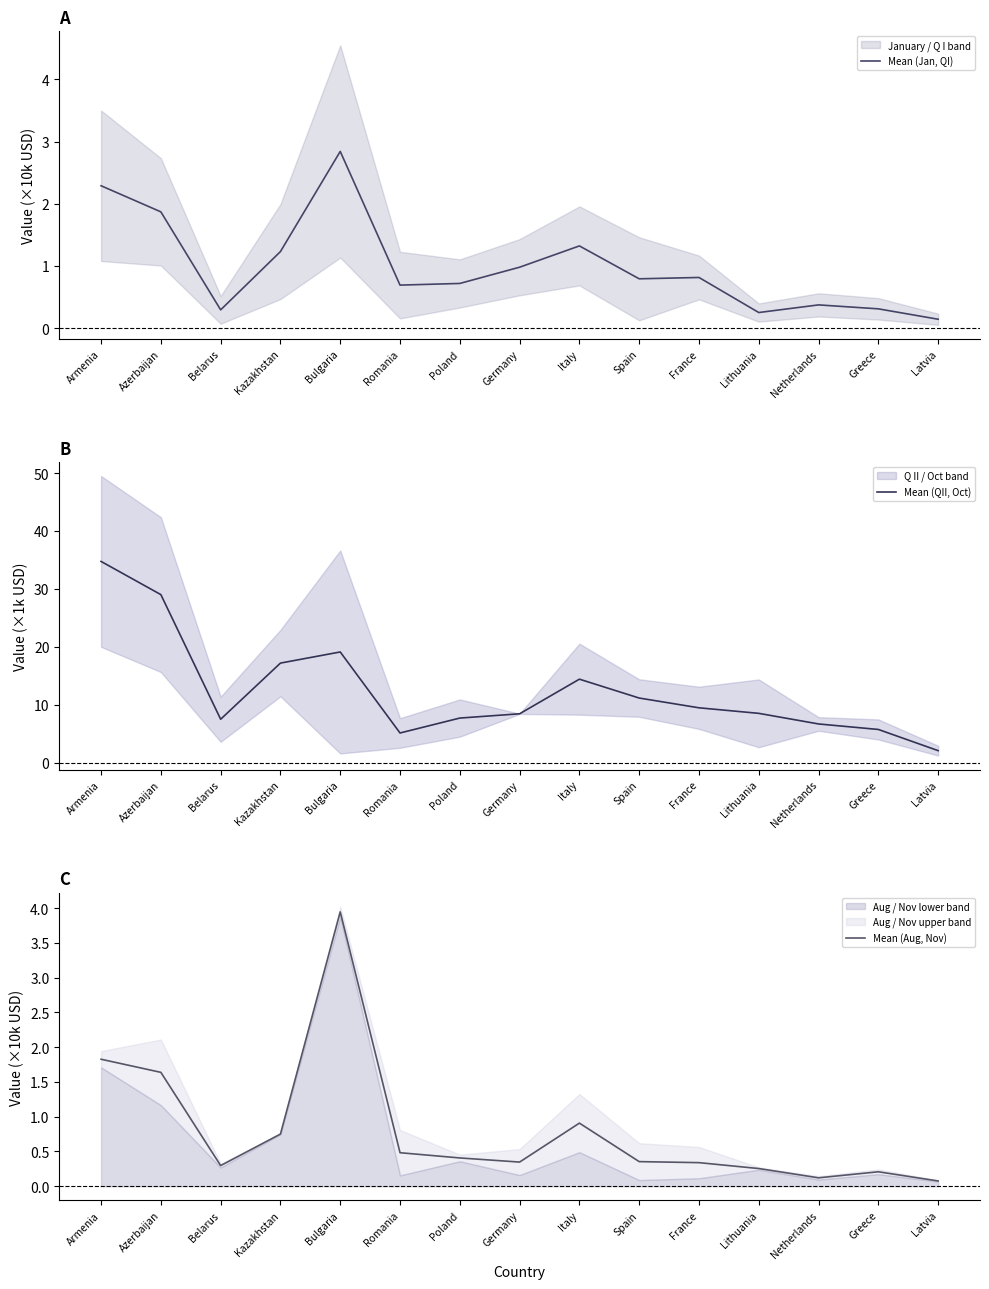

In Mean (Aug, Nov), how many points are lower than both neighbors (excluding endpoints)?

3